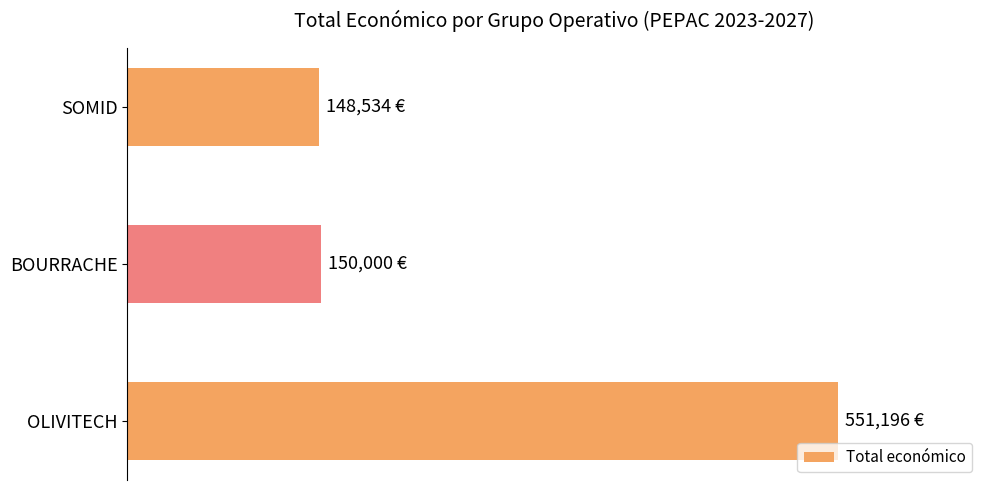

Are the bars horizontal?

Yes